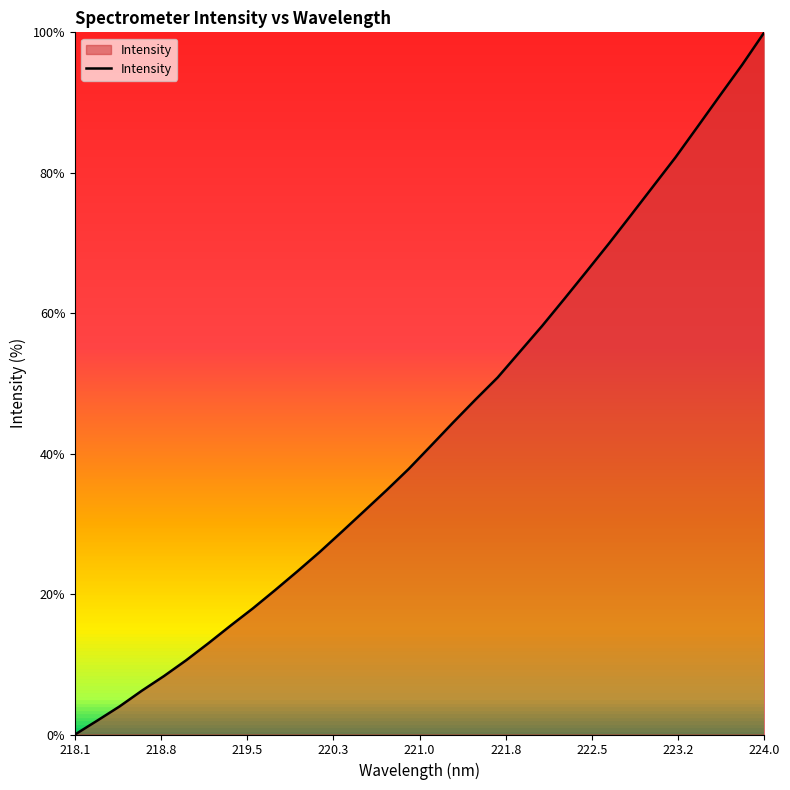

What is the greatest value displayed?

100.0